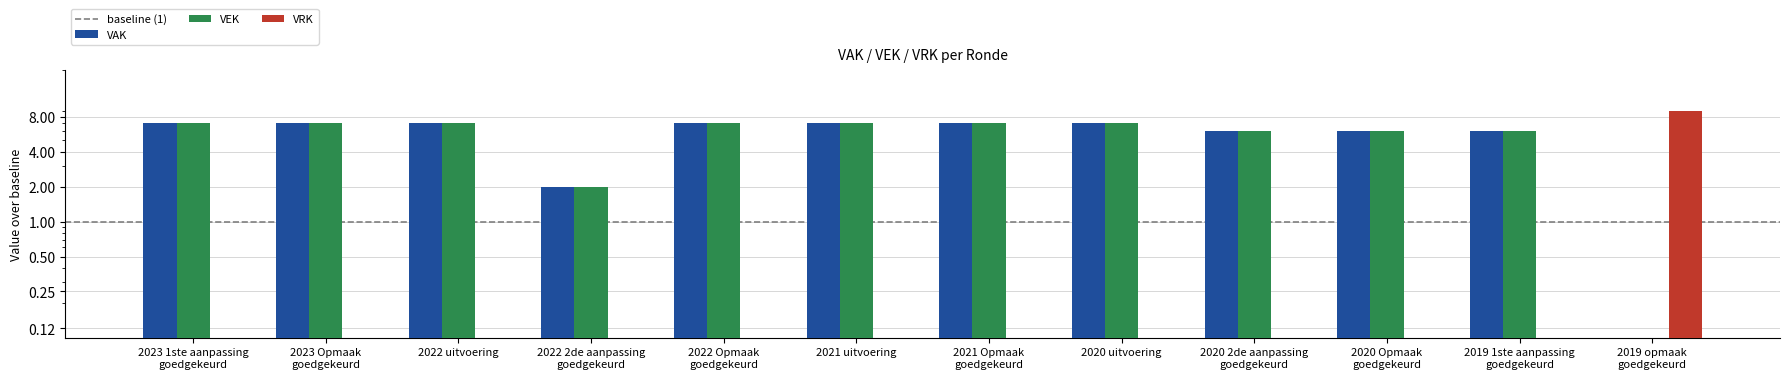

The value of VEK at 2021 uitvoering is 7. True or false?

True